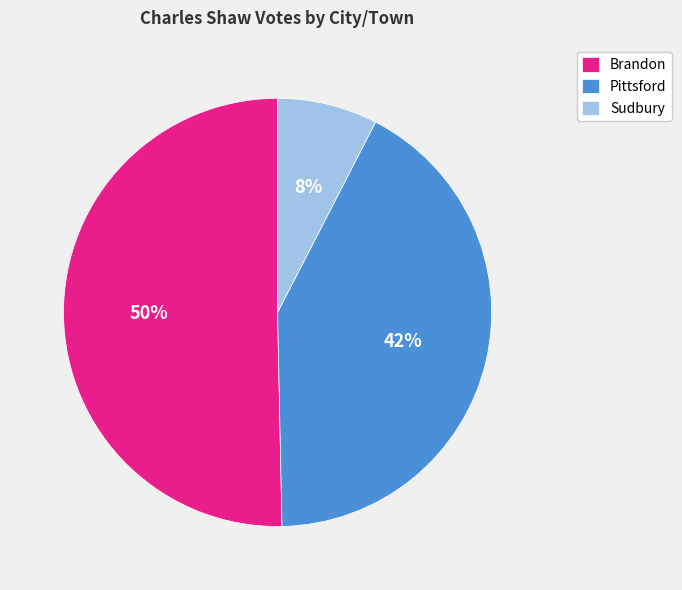

The Brandon slice represents 50% of the pie. True or false?

True